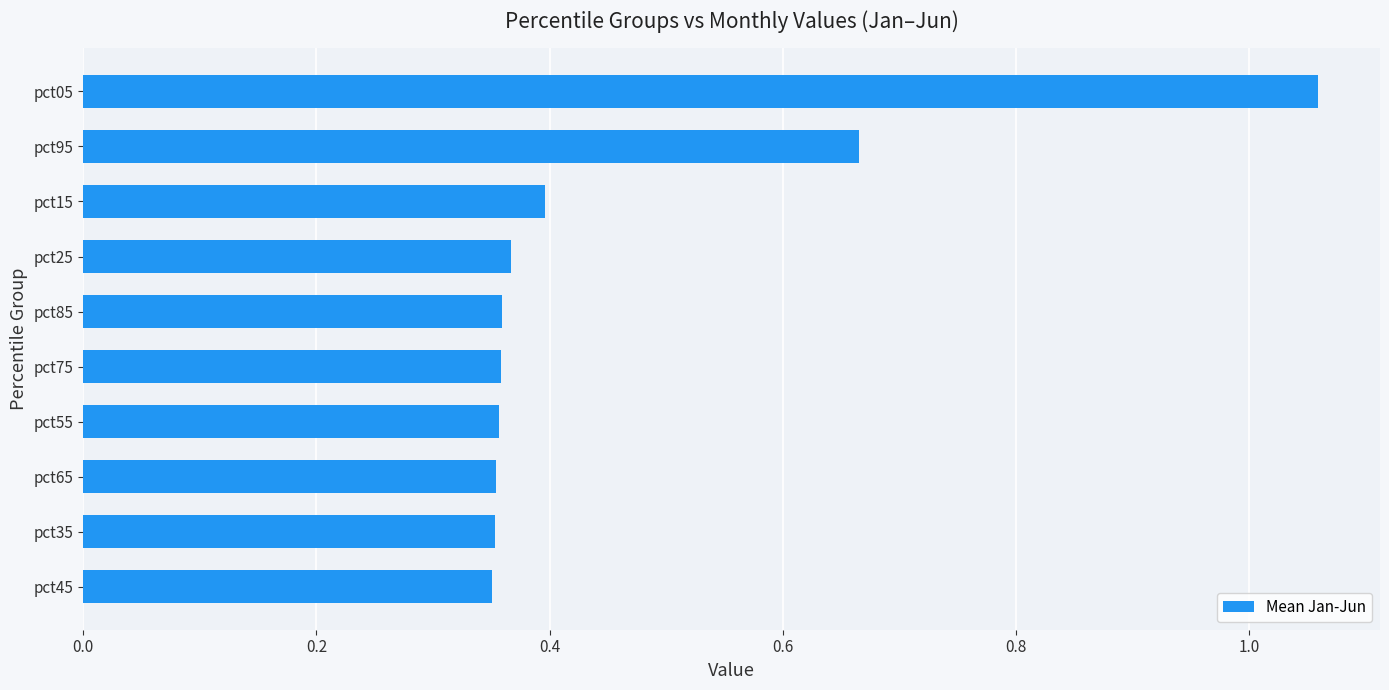

What position from the top is pct55?

7